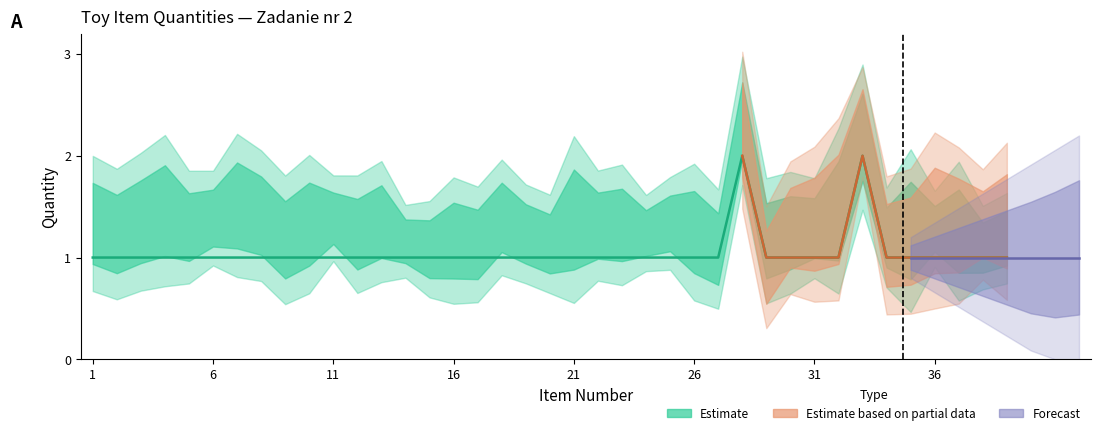

Reading left to right, extract all data points from this chart.

1=1	2=1	3=1	4=1	5=1	6=1	7=1	8=1	9=1	10=1	11=1	12=1	13=1	14=1	15=1	16=1	17=1	18=1	19=1	20=1	21=1	22=1	23=1	24=1	25=1	26=1	27=1	28=2	29=1	30=1	31=1	32=1	33=2	34=1	35=1	36=1	37=1	38=1	39=1